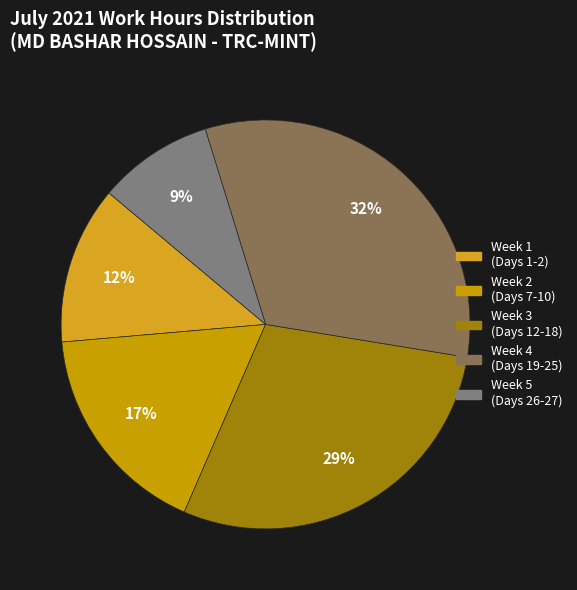

Count the number of slices in the pie.

5